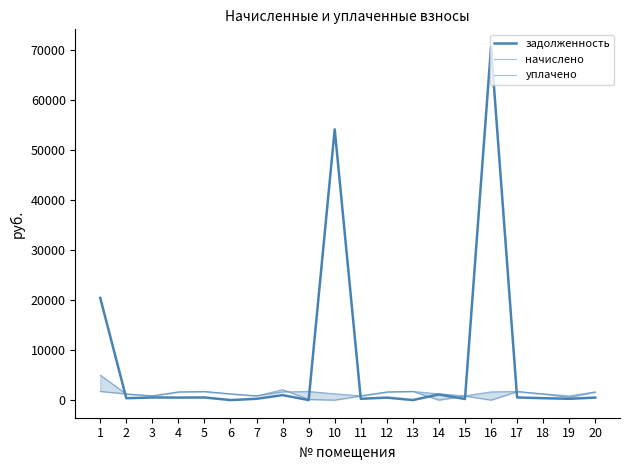

What is the value of the задолженность point at the 8th from the left?

988.3